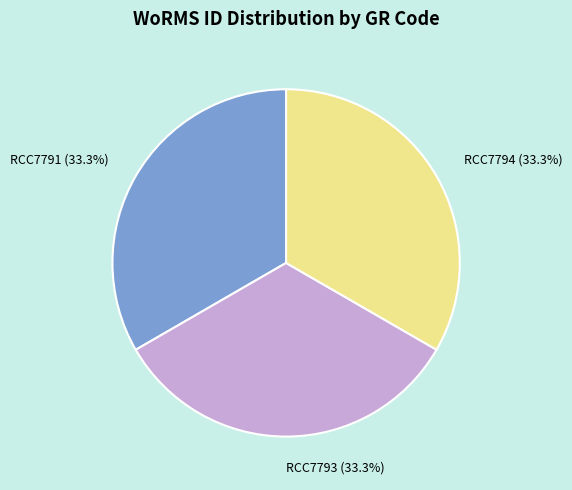

Do RCC7791 and RCC7794 together represent more than half of the pie?

Yes